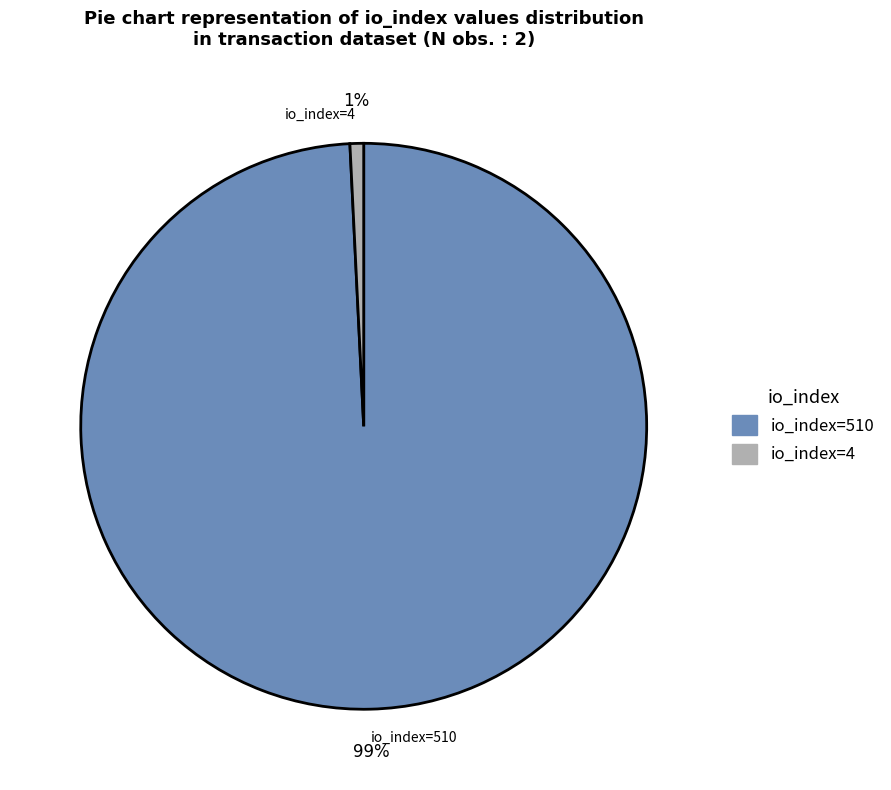

True or false: io_index=510 accounts for 85% of the total.

False